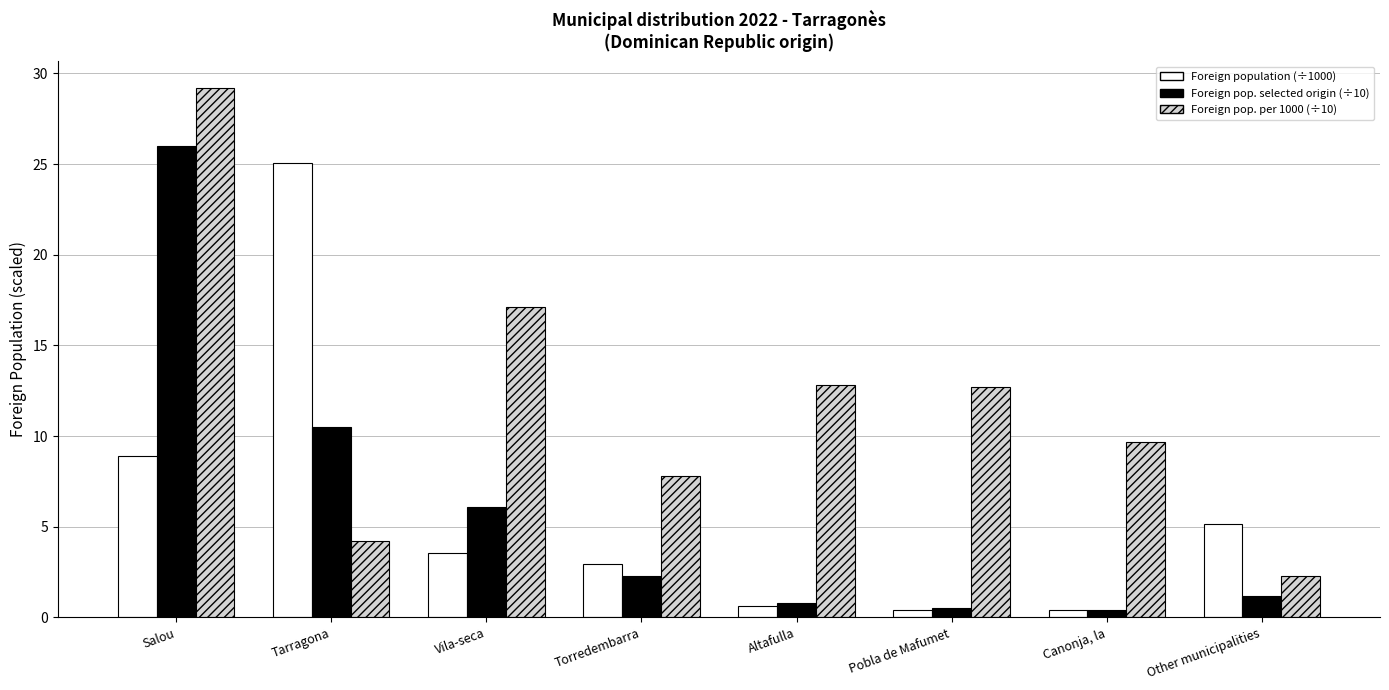

How many data points does each series have?

8